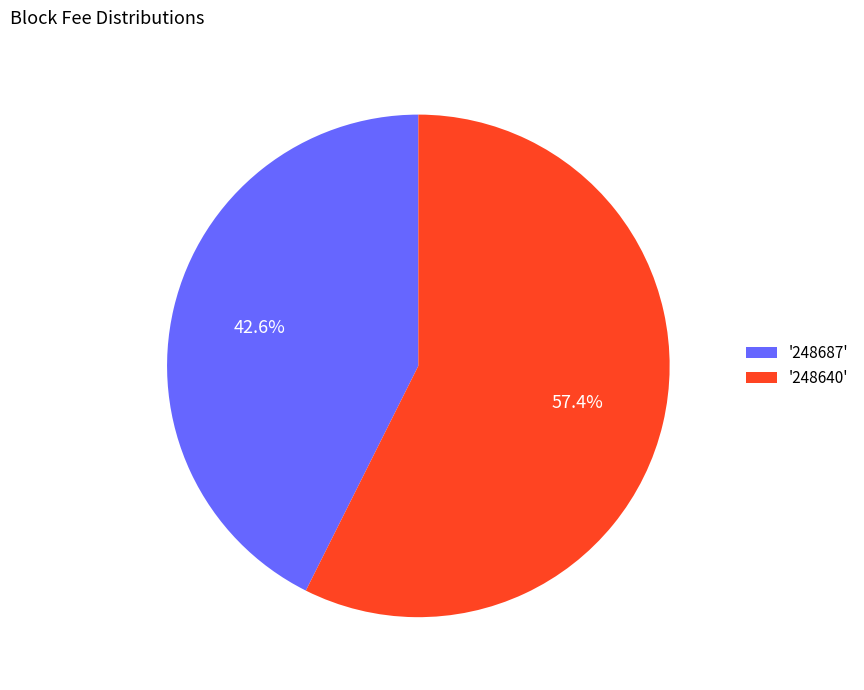

Does any single category account for the majority?

Yes